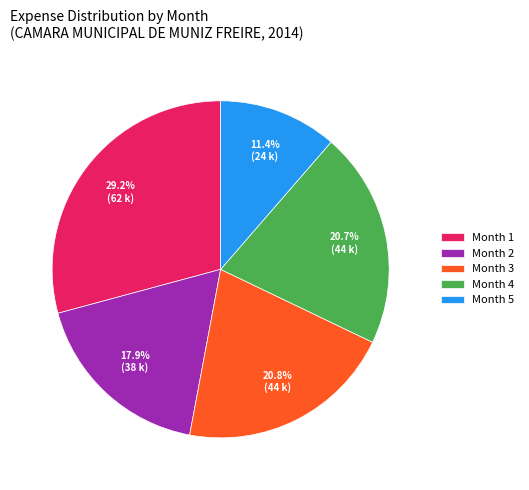

Which slice is the smallest?

Month 5